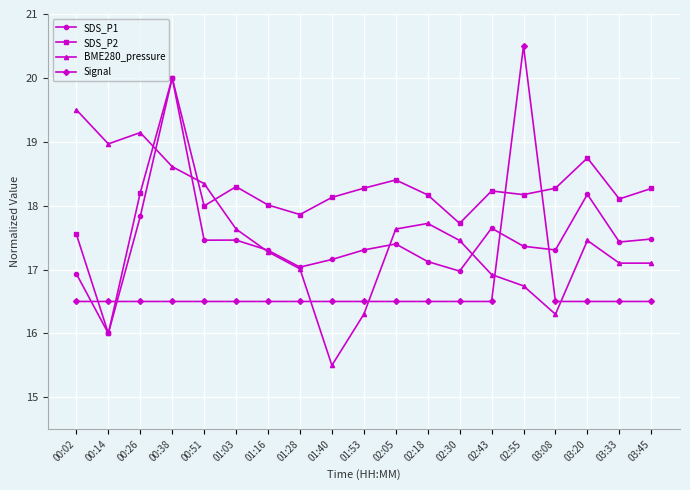

Rank the series at 00:51 from highest to lowest value.

BME280_pressure, SDS_P2, SDS_P1, Signal